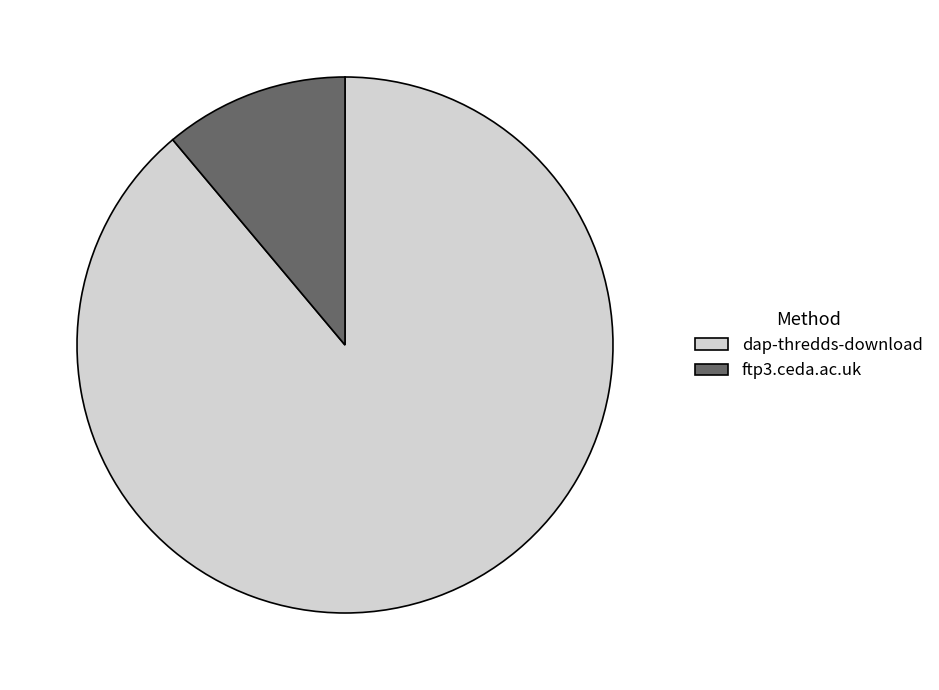

Is there a majority slice in this chart?

Yes